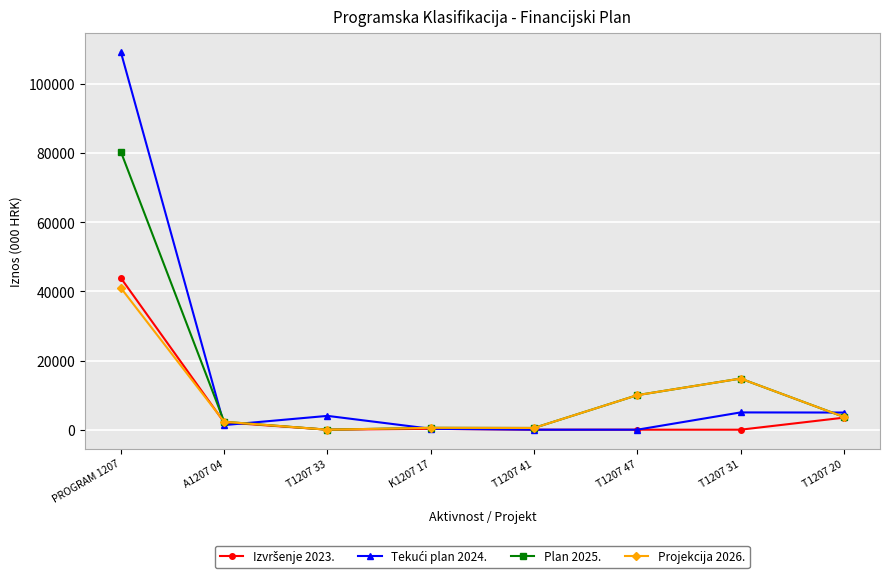

At which label does Plan 2025. reach its peak?

PROGRAM 1207